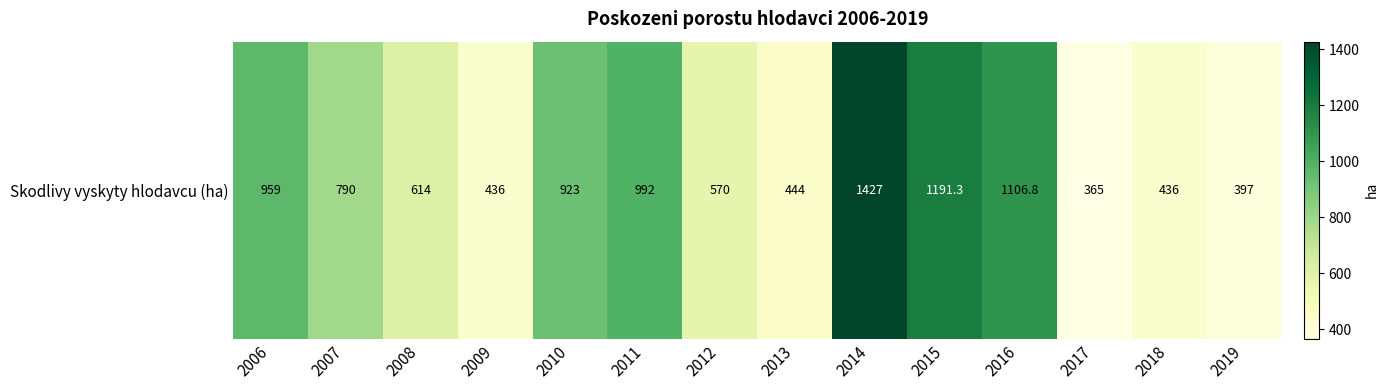

The value at 2018 is 730.2. True or false?

False